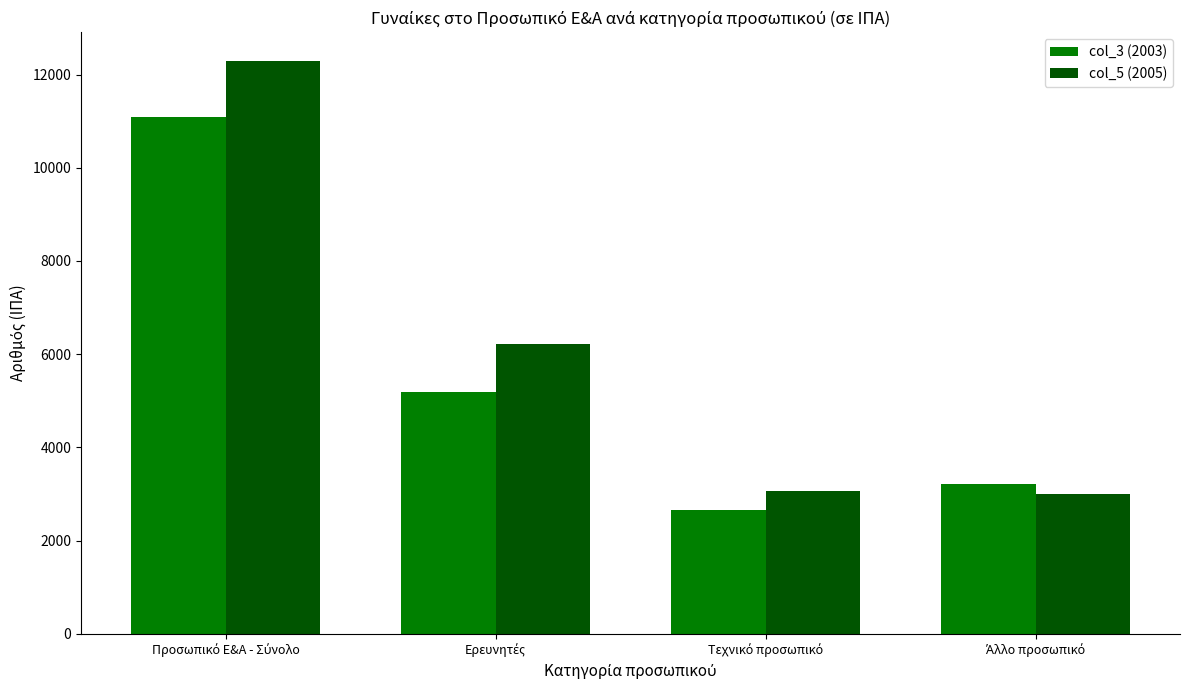

How many values in the col_3 (2003) series are below 5198?

2